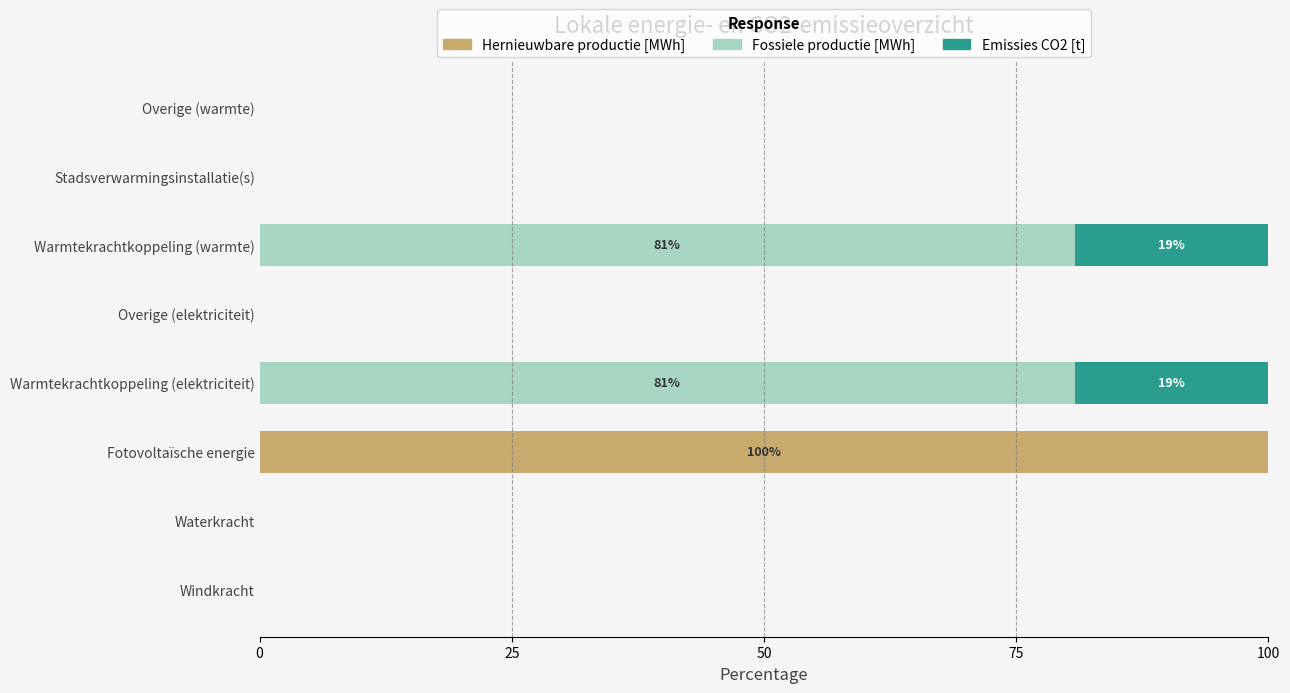

What is the sum of all Hernieuwbare productie [MWh] values?

100.0